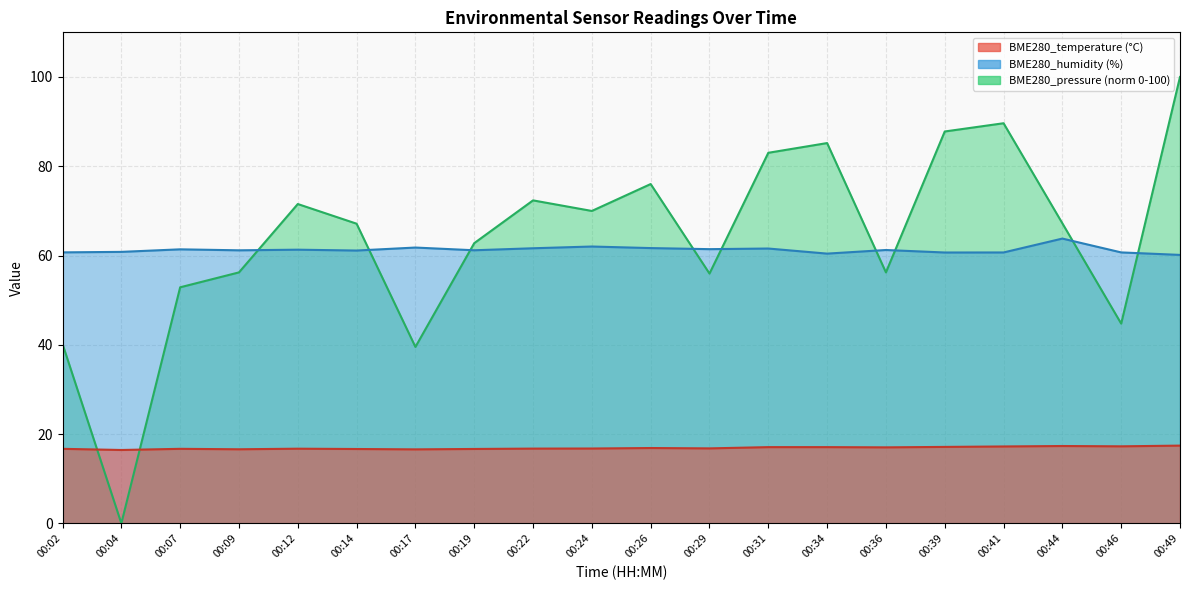

True or false: BME280_temperature and BME280_humidity cross at least once.

False